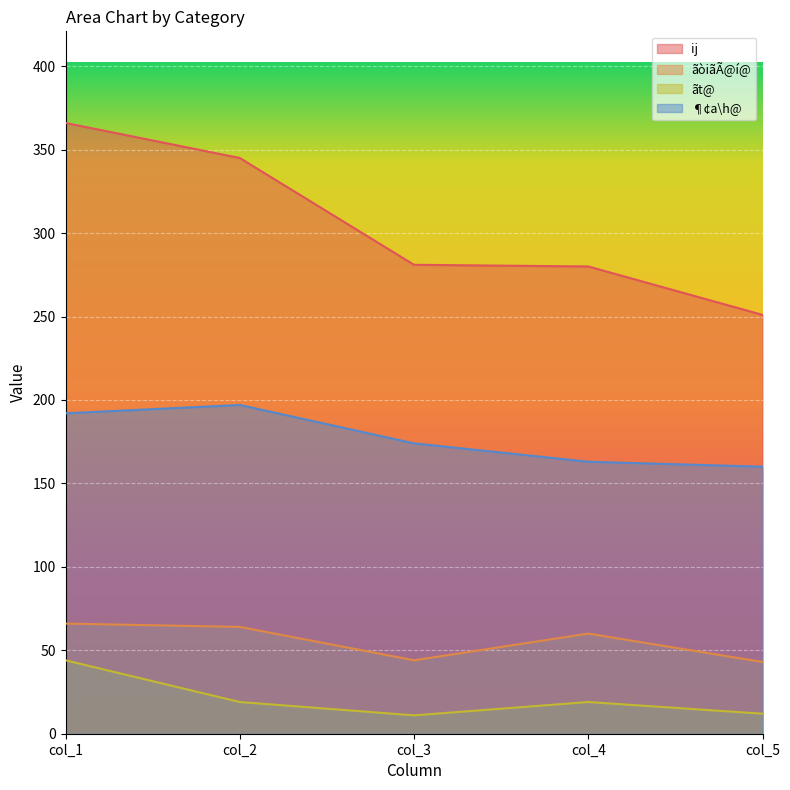

Which series has the widest spread of values?

ij